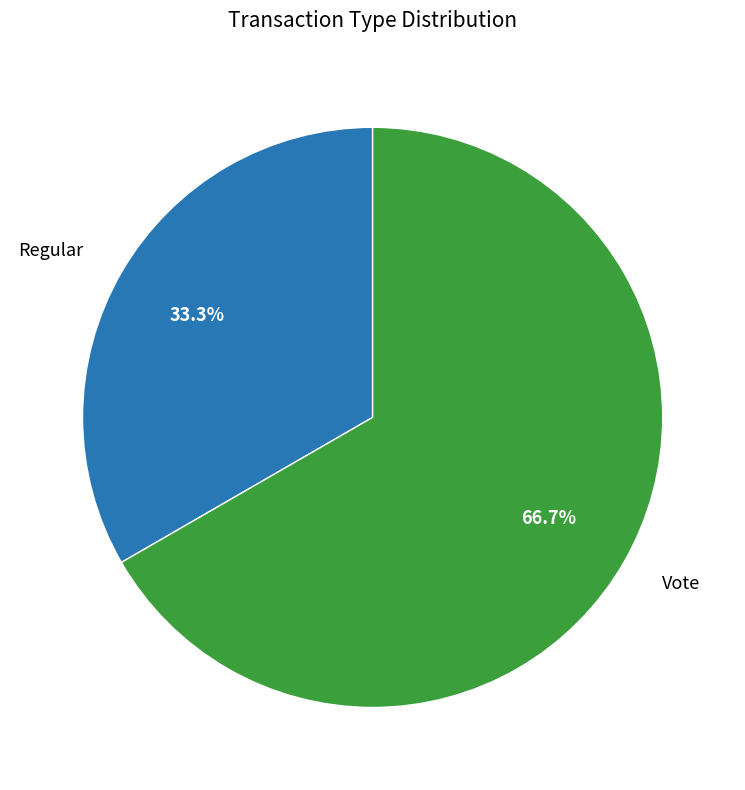

Does any single category account for the majority?

Yes